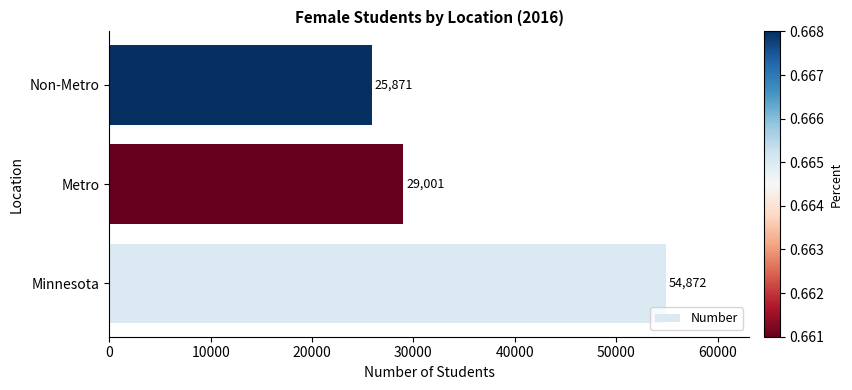

How many bars are there in total?

3